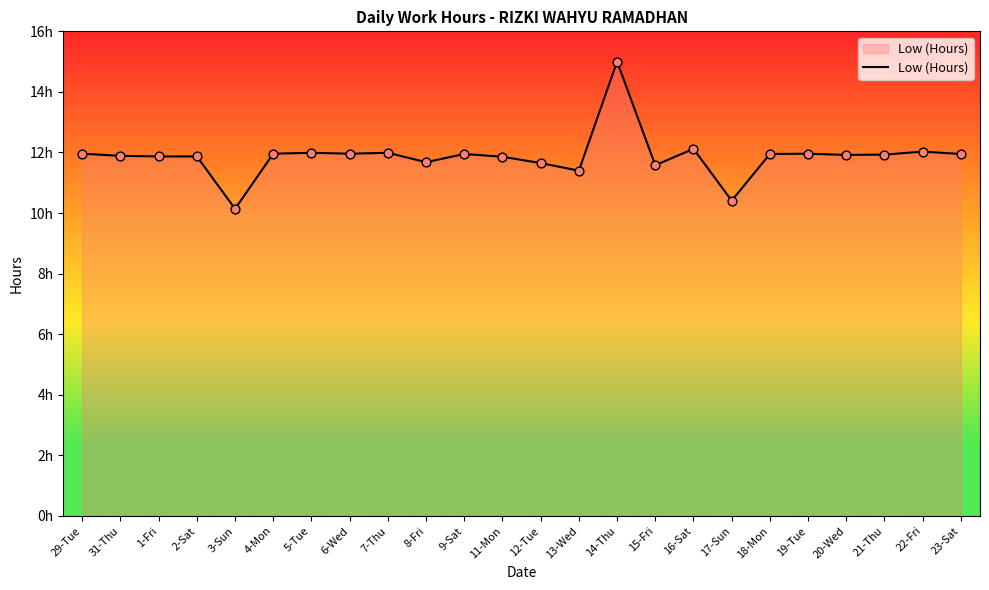

Between 1-Fri and 2-Sat, which is larger?

1-Fri